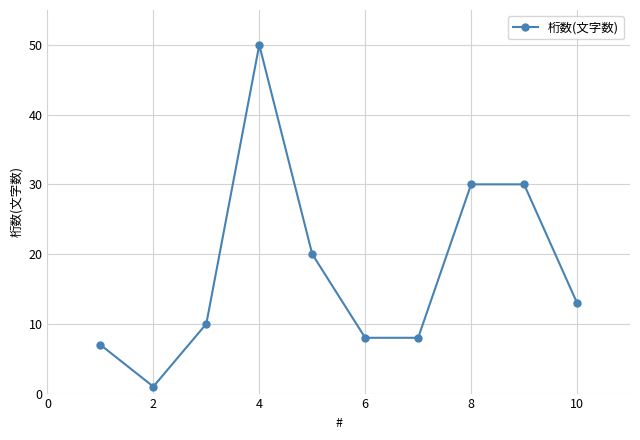

What is the sum of all values?

177